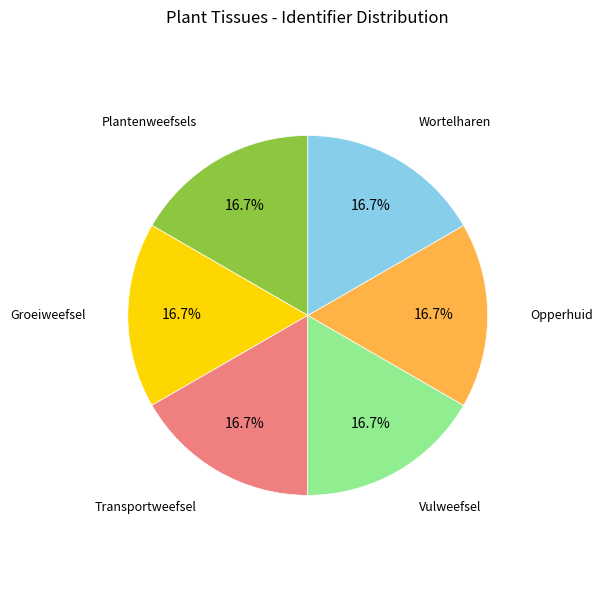

Is there any slice that represents more than half of the pie?

No